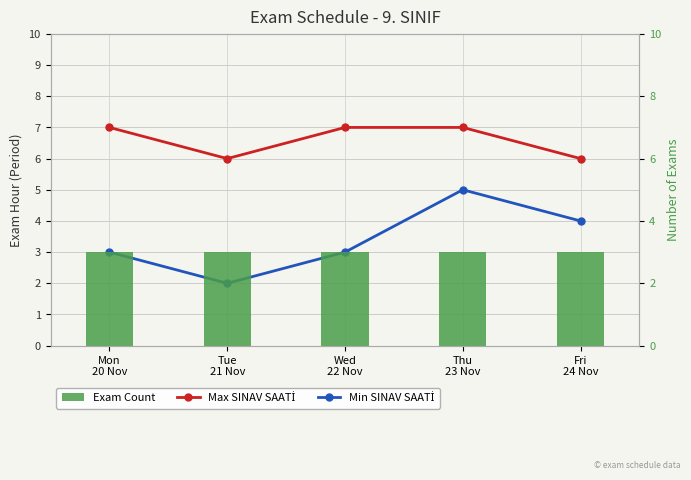

Which series has the widest spread of values?

Min SINAV SAATİ